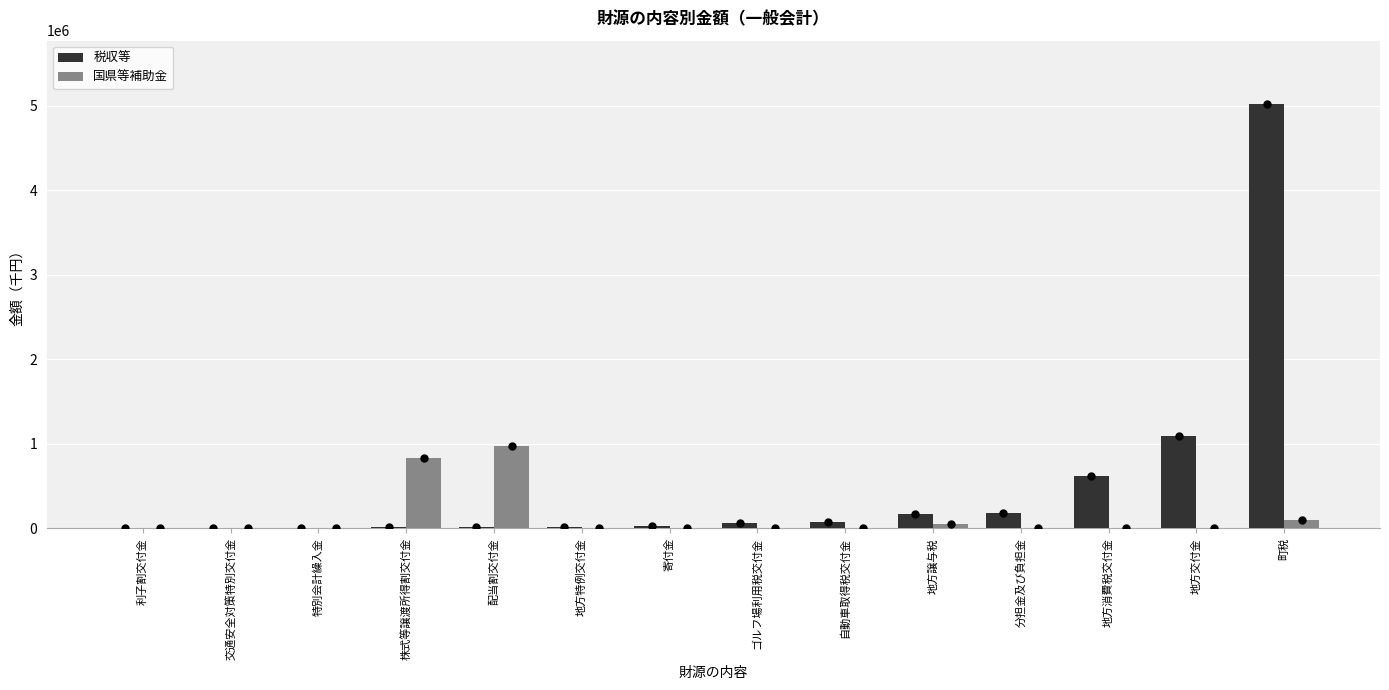

At which label is 税収等 closest to 2510612?

地方交付金